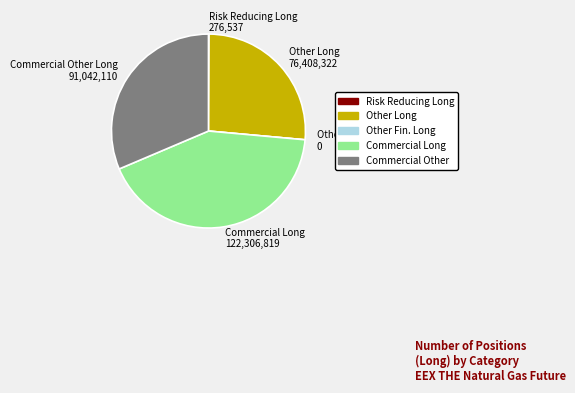

Is there a majority slice in this chart?

No